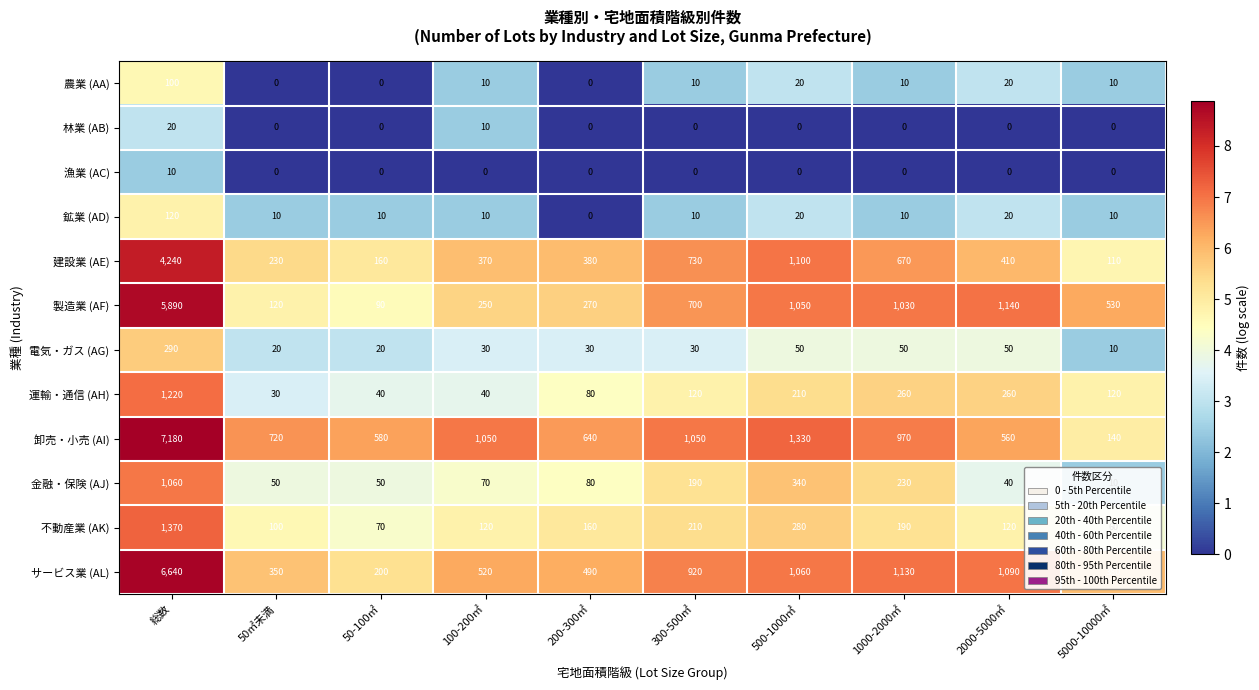

How many distinct data groups are displayed?

12